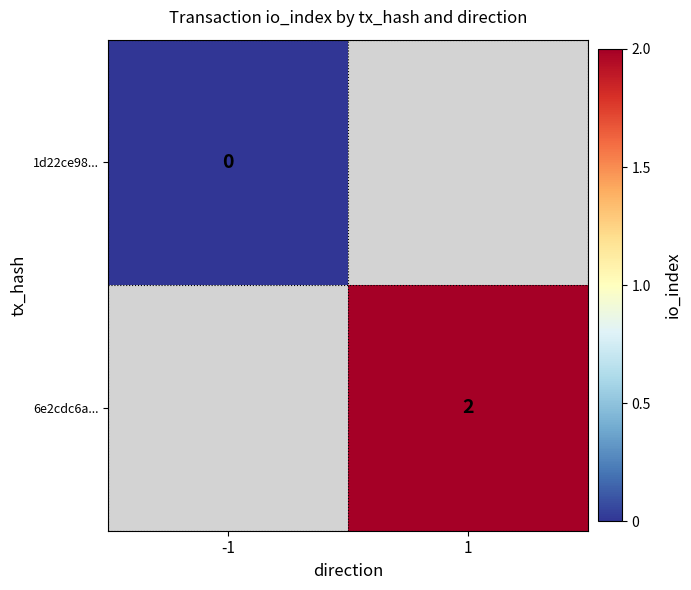

True or false: 6e2cdc6a... has a value of 3 at 1.

False